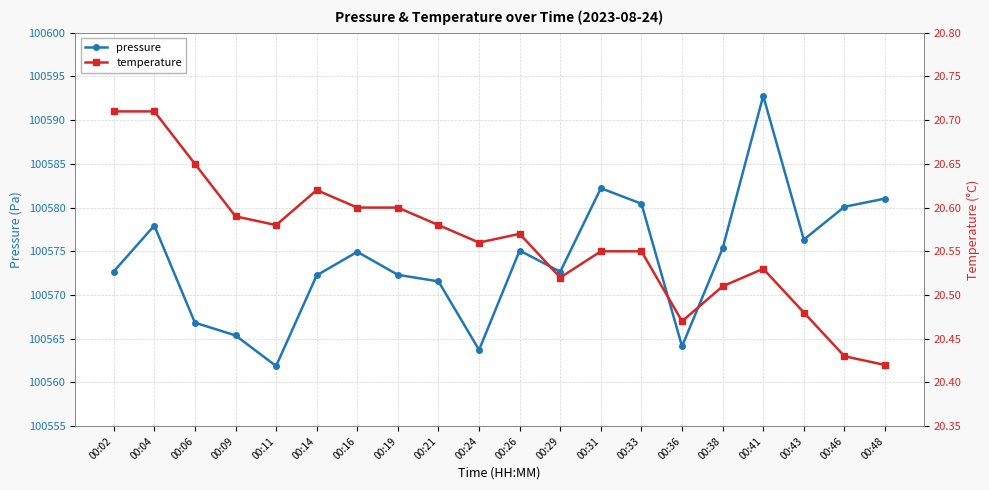

What is the value of the pressure point at the 16th from the left?

100575.3